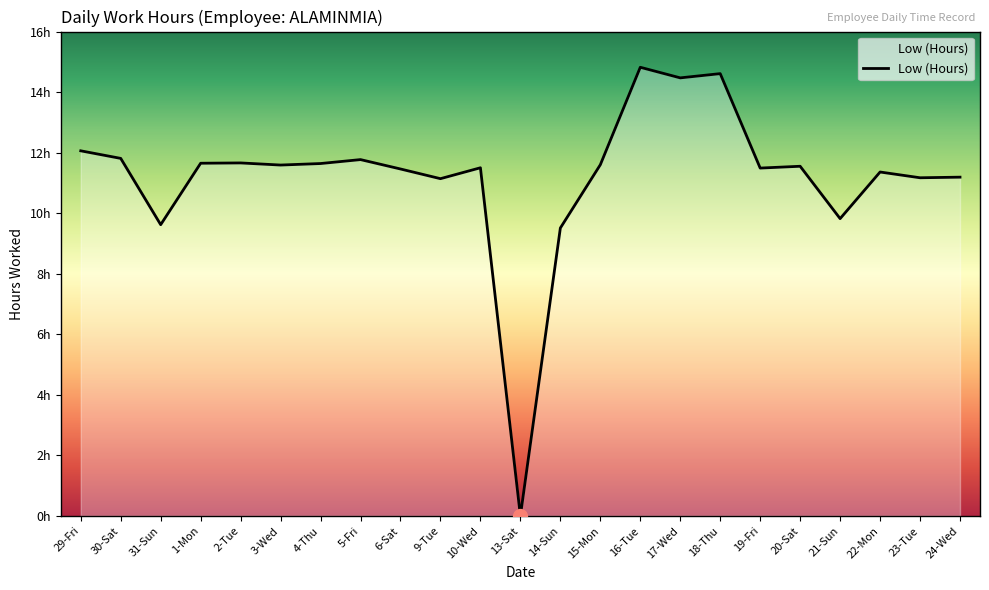

Is this an area chart (filled region under the line)?

Yes